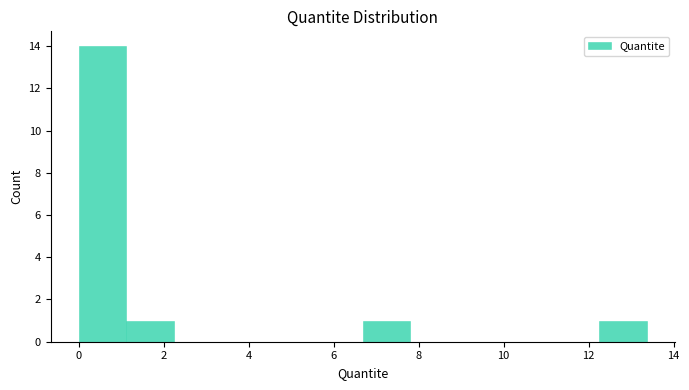

Reading left to right, list every bar in this chart as the range it spans on the x-axis followed by its height. Neither the bar edges nor the heights are printed on the chart, so give them approximately, as read against the axes.

0.0 to 1.2: 14
1.2 to 2.2: 1
2.2 to 3.4: 0
3.4 to 4.4: 0
4.4 to 5.6: 0
5.6 to 6.6: 0
6.6 to 7.8: 1
7.8 to 9.0: 0
9.0 to 10.0: 0
10.0 to 11.2: 0
11.2 to 12.2: 0
12.2 to 13.4: 1